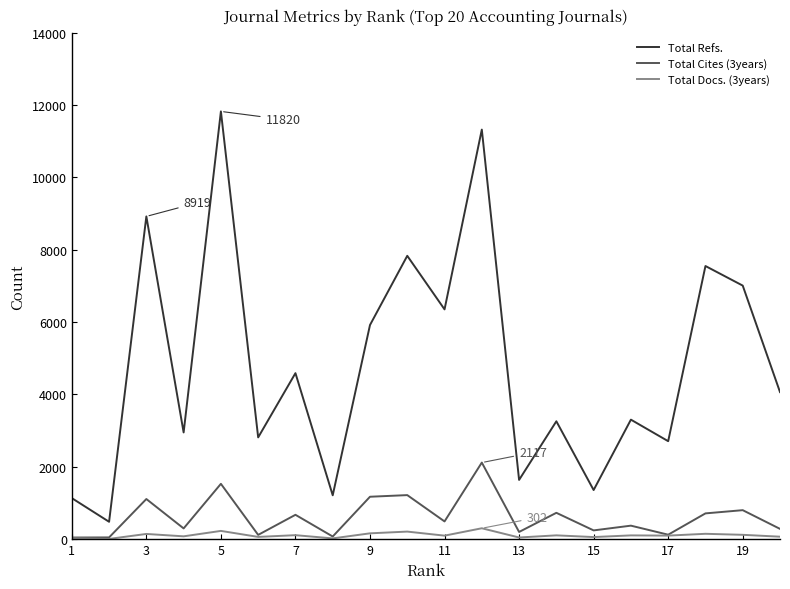

True or false: Total Cites (3years) and Total Refs. cross at least once.

False